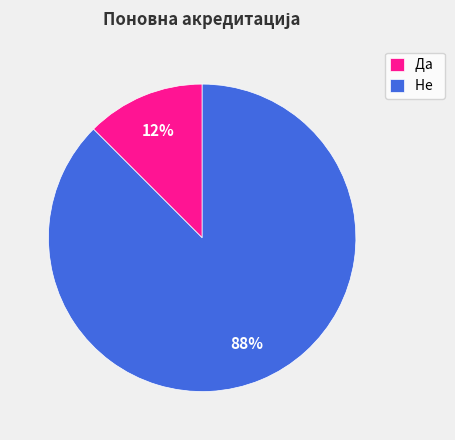

Combined, do Да and Не account for over 50%?

Yes